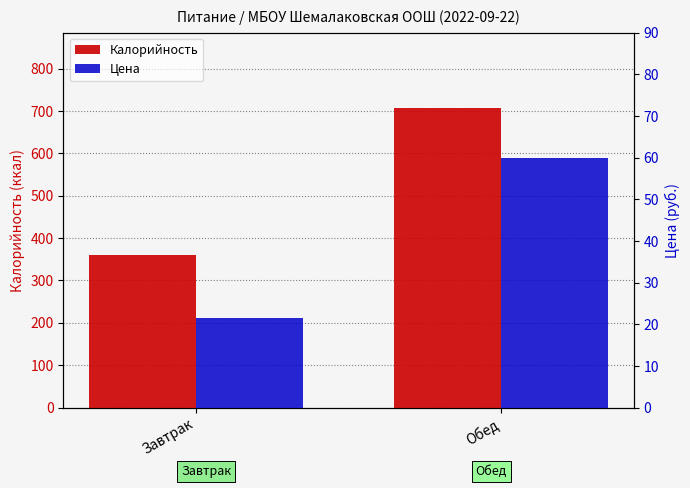

What is the total value across all series at Обед?

768.0